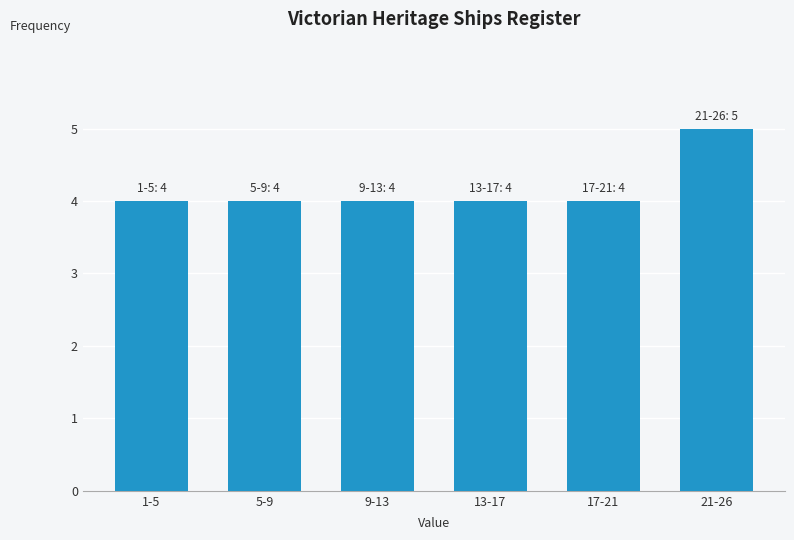

Reading right to left, list all the values displayed in this chart.

5	4	4	4	4	4